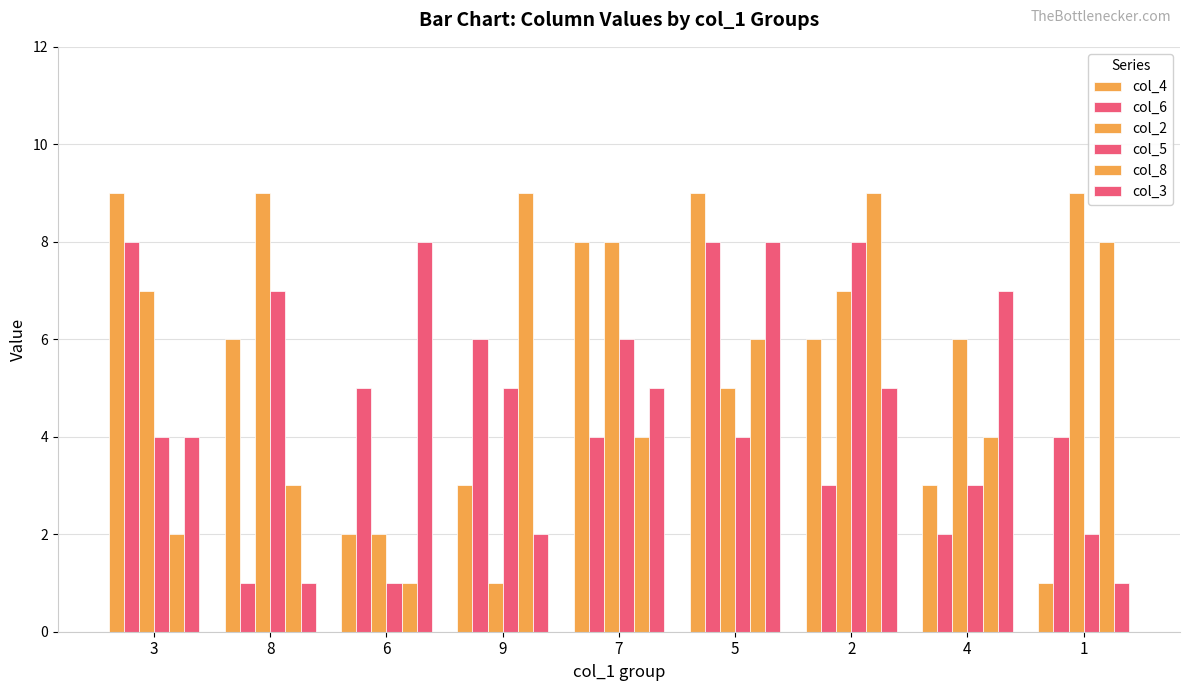

What is the difference between the col_2 values at 6 and 5?

3